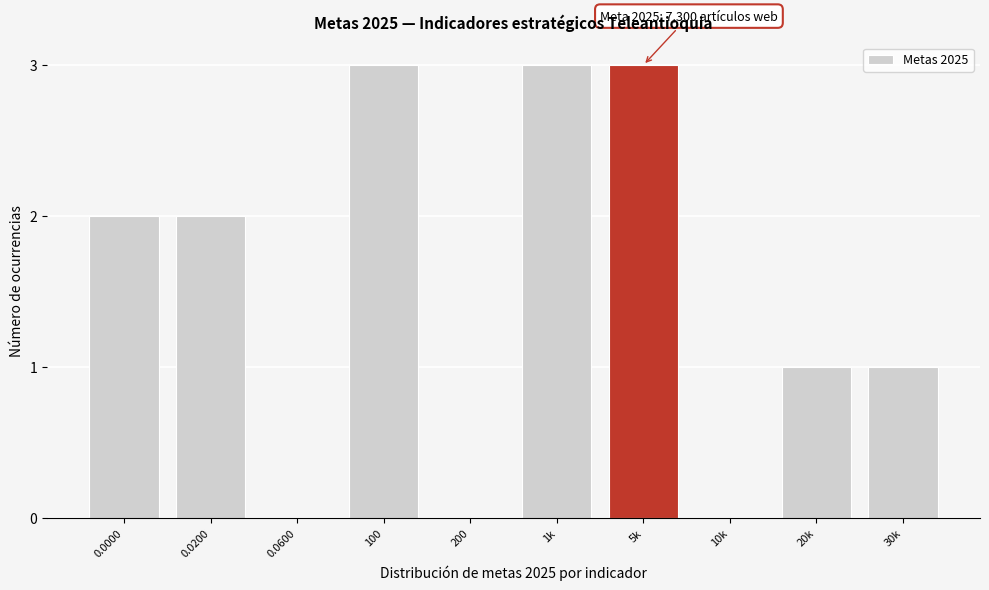

Reading left to right, list all the values displayed in this chart.

0.0000=2	0.0200=2	0.0600=0	100=3	200=0	1k=3	5k=3	10k=0	20k=1	30k=1